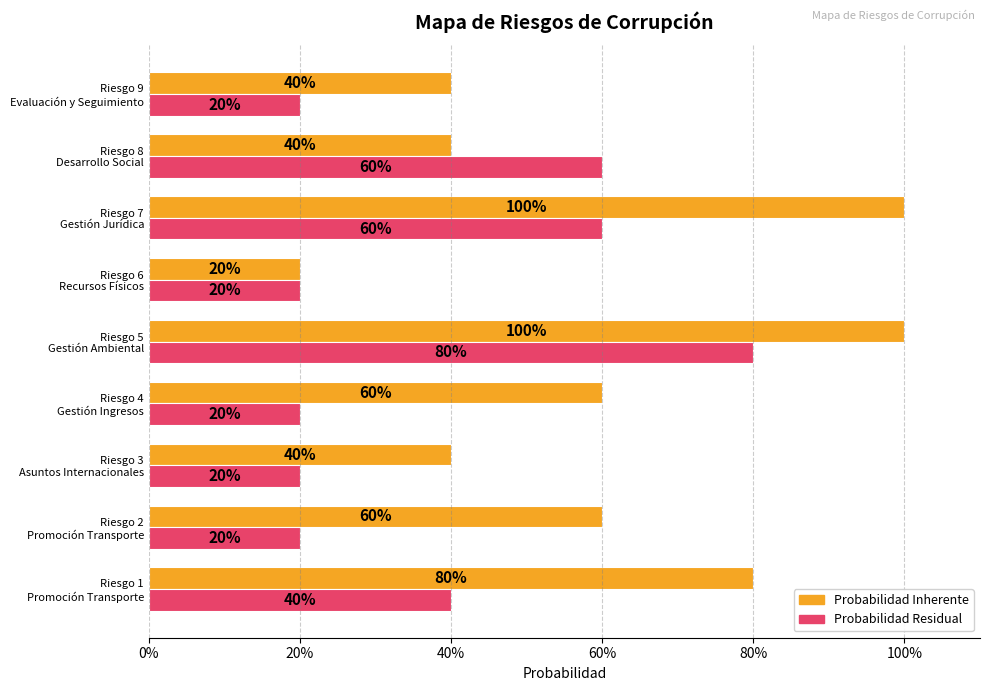

What are all the series names shown in the legend?

Probabilidad Inherente, Probabilidad Residual